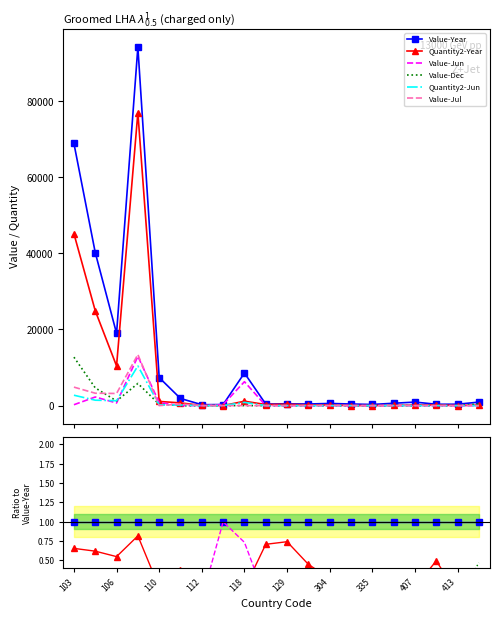

Is the value of Value-Jul at 118 greater than the value of Value-Jun at 118?

No